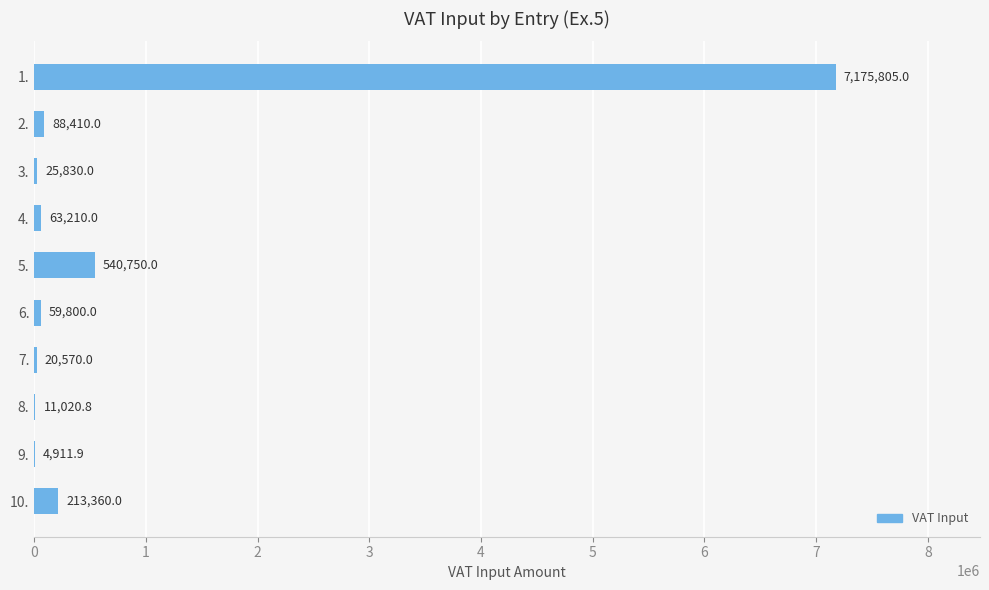

Between 4. and 3., which is larger?

4.